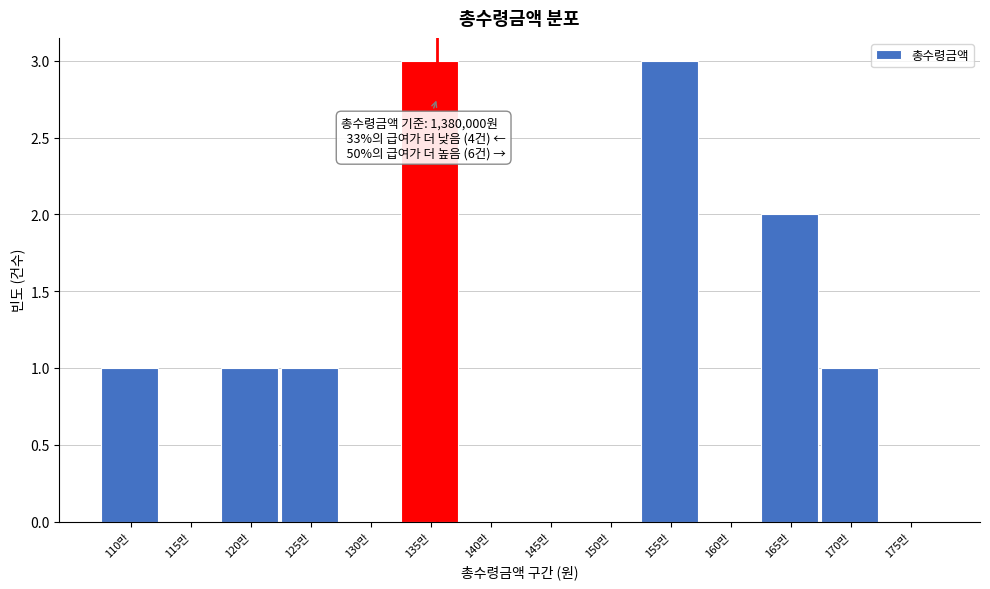

Reading left to right, what are all the values shown in this chart?

110만=1	115만=0	120만=1	125만=1	130만=0	135만=3	140만=0	145만=0	150만=0	155만=3	160만=0	165만=2	170만=1	175만=0